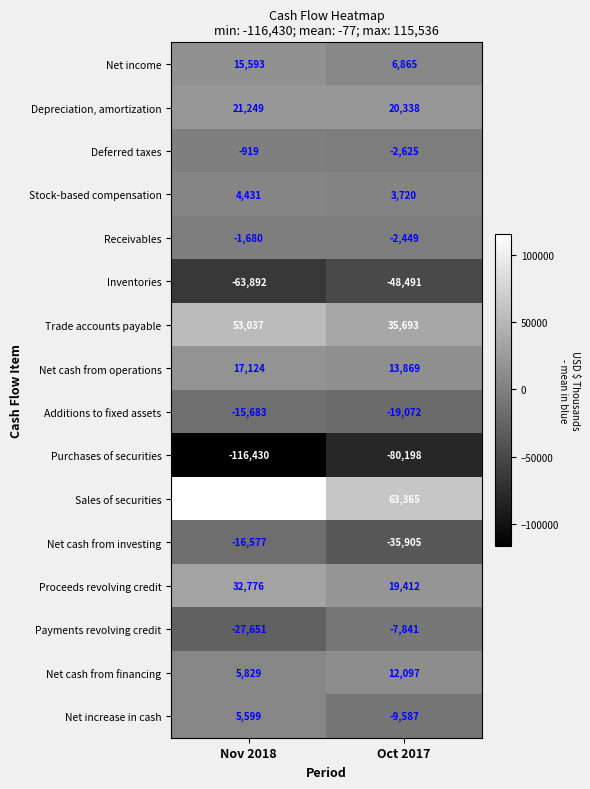

Rank the categories by Receivables value from highest to lowest.

Nov 2018, Oct 2017